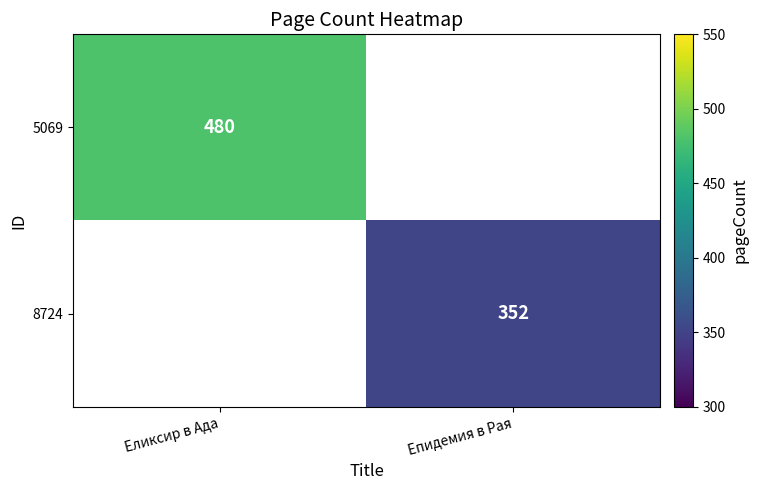

The 8724 series shows 352 at Епидемия в Рая. True or false?

True